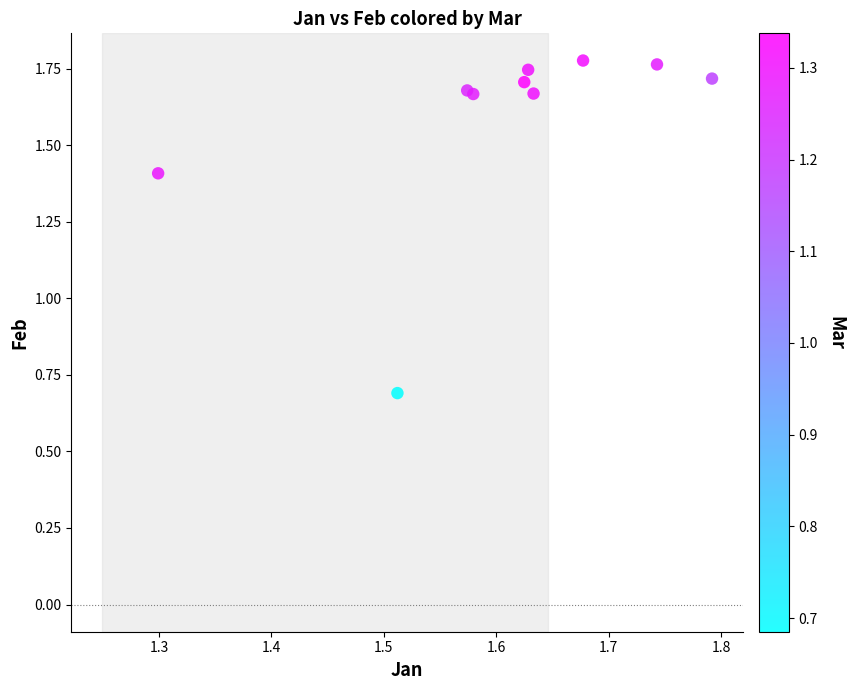

What Y value in the scatter plot is closest to 1?

0.7